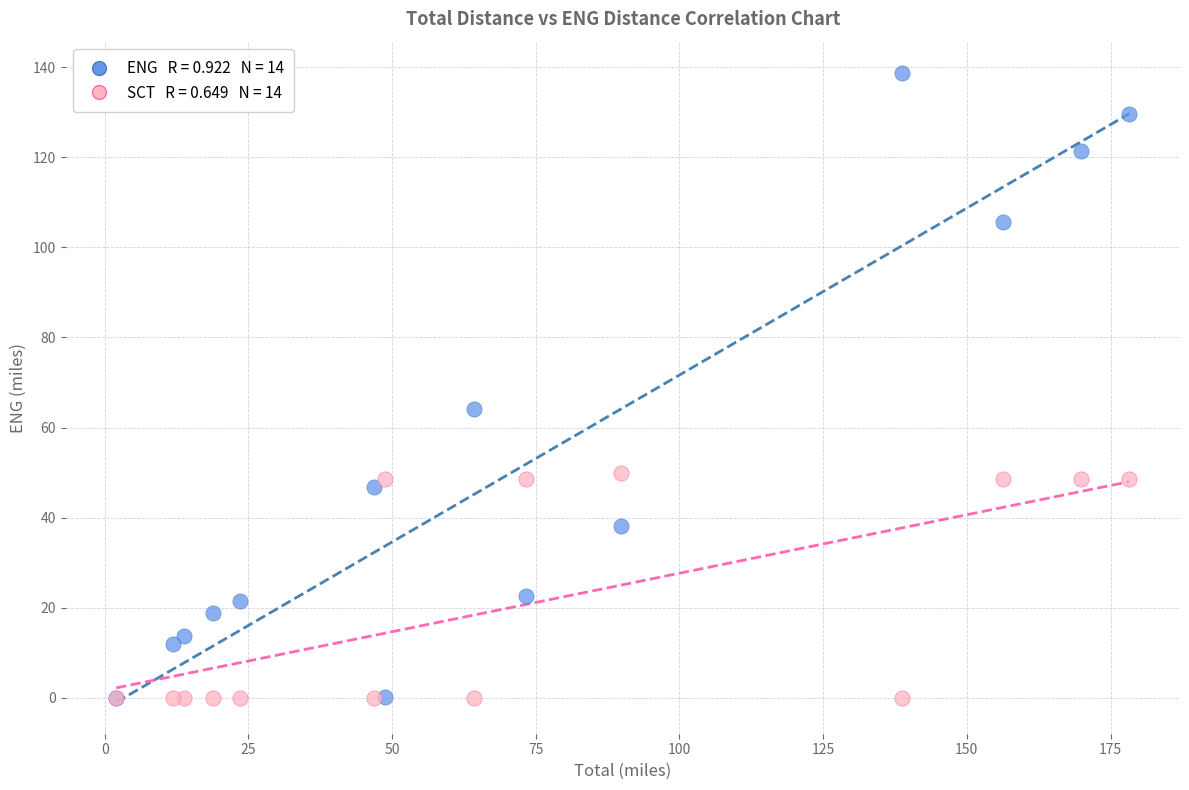

Across all series, what Y value is closest to 69?

64.2